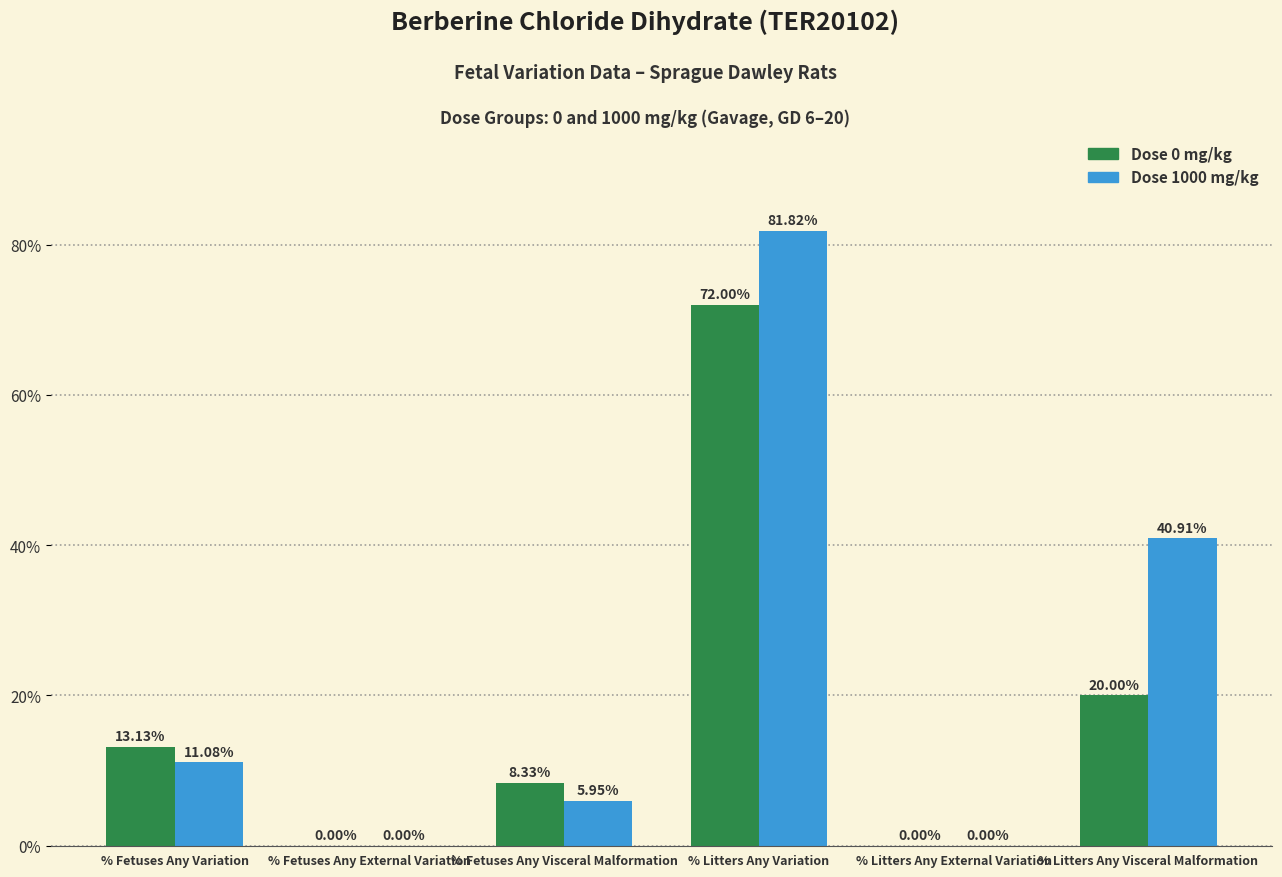

Is it true that Dose 0 mg/kg equals 48.8 at % Fetuses Any External Variation?

False